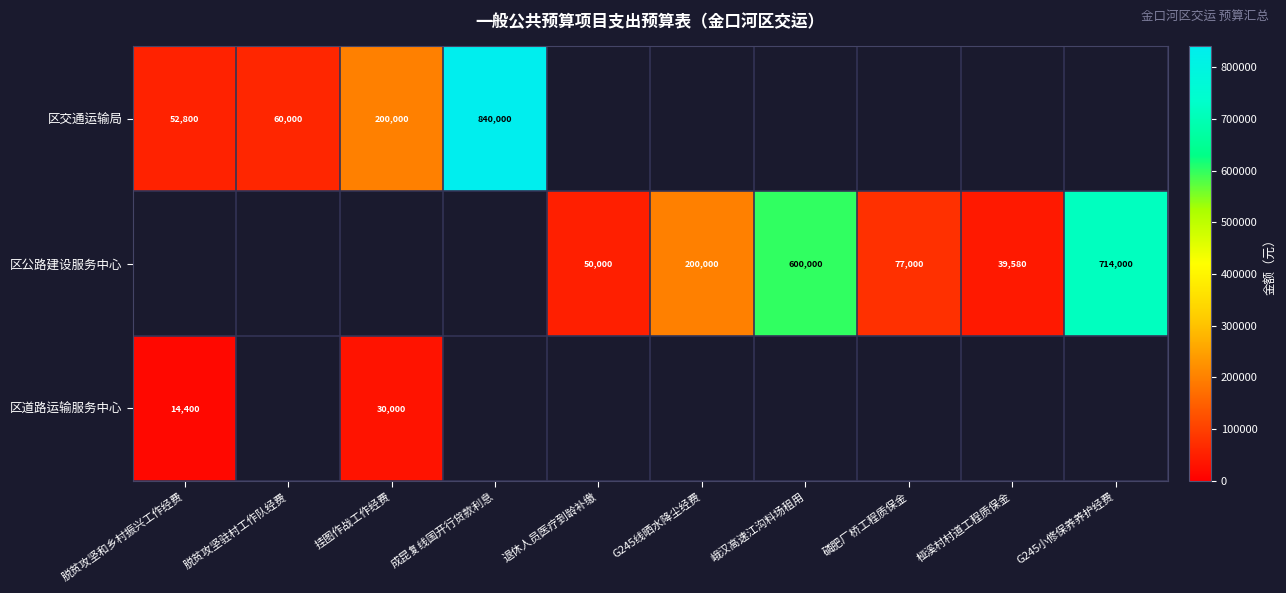

True or false: 区公路建设服务中心 has a value of 200000 at G245线晒水降尘经费.

True